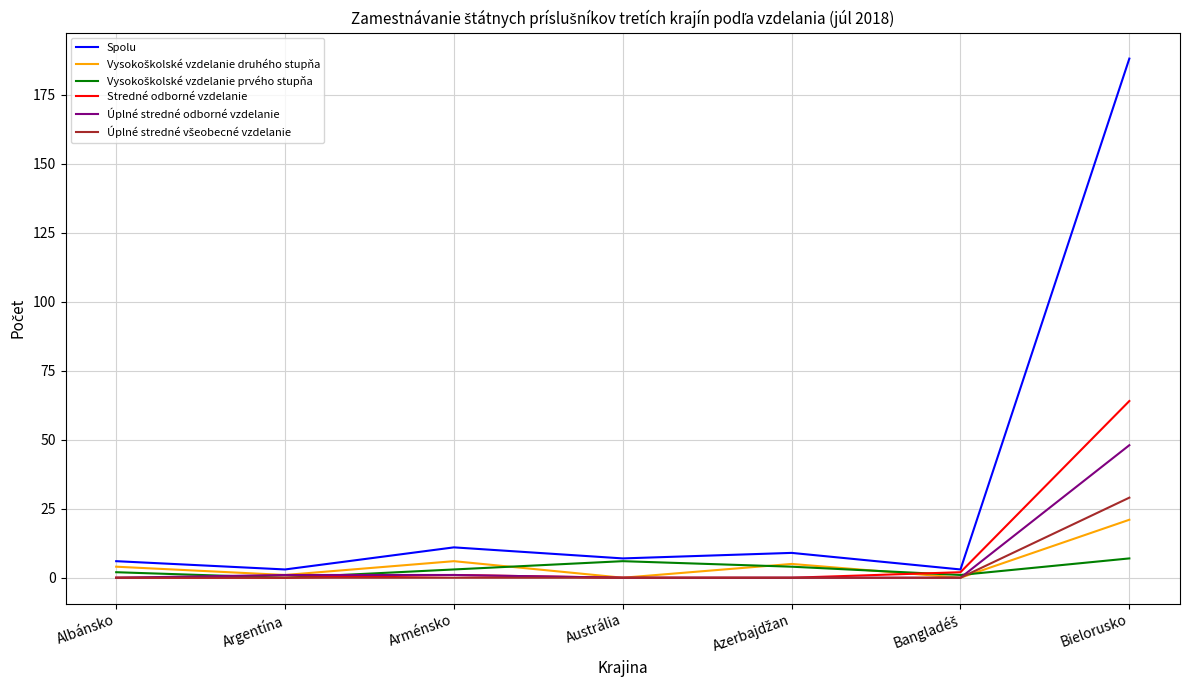

True or false: Stredné odborné vzdelanie has more than 2 points higher than both neighbors.

False